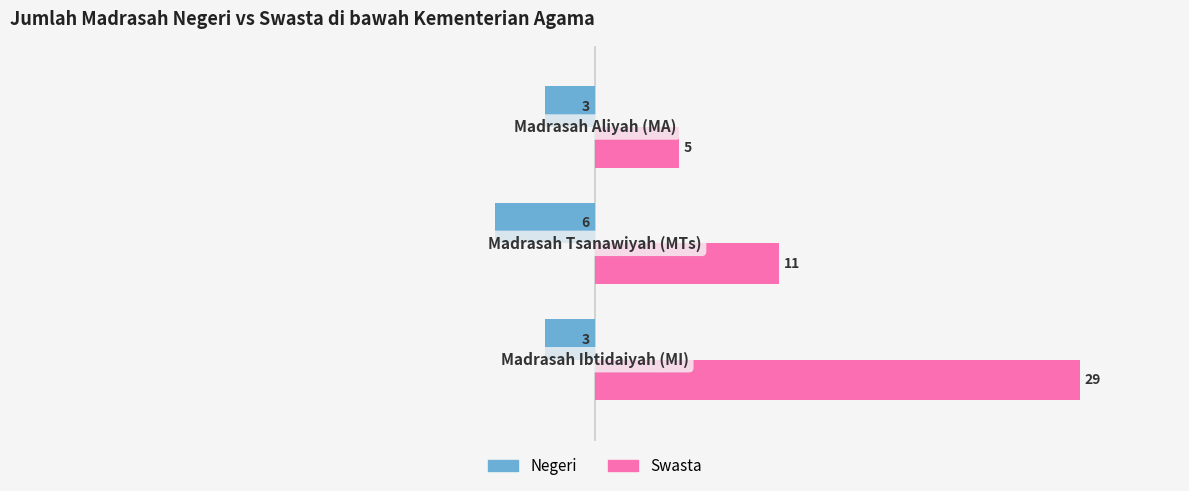

What is the sum of all Swasta values?

45